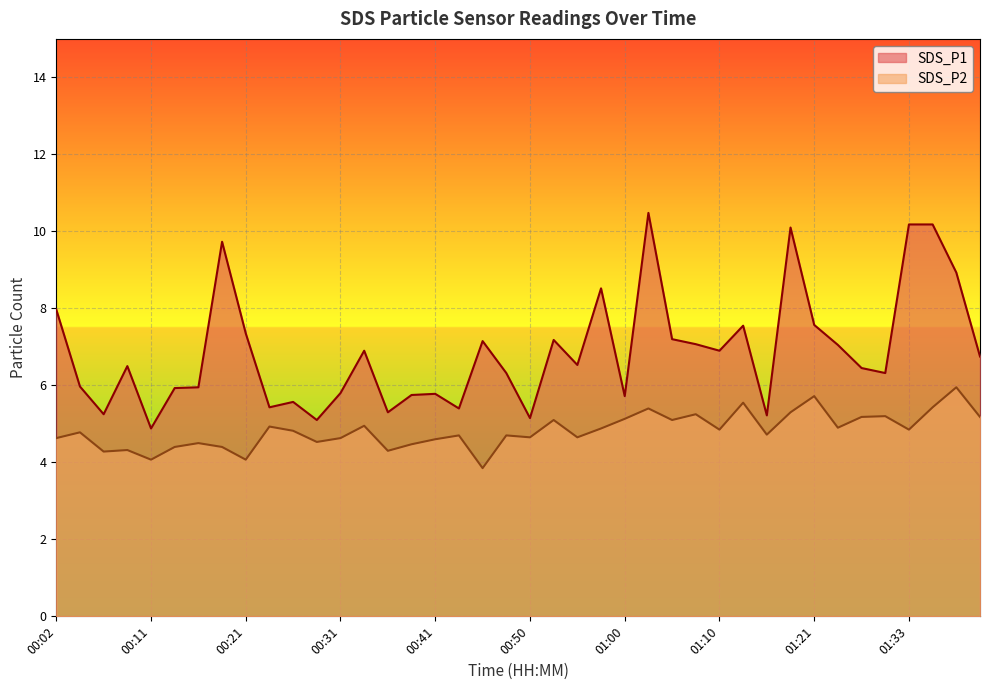

Which category has the highest value in the SDS_P1 series?

01:02